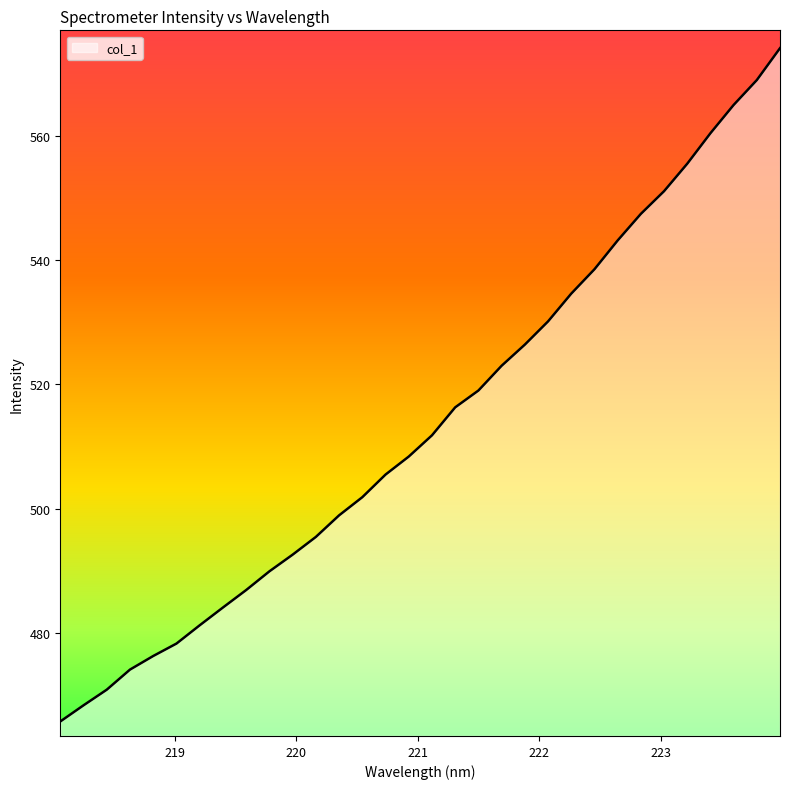

What is the difference between the maximum and minimum values?

108.3